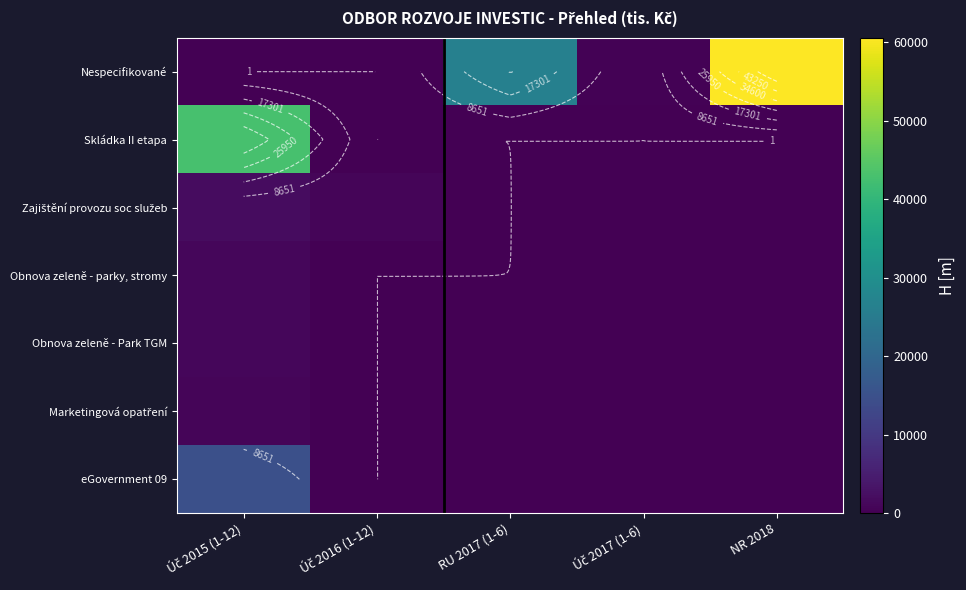

At which category is the sum across all series the highest?

Úč 2015 (1-12)